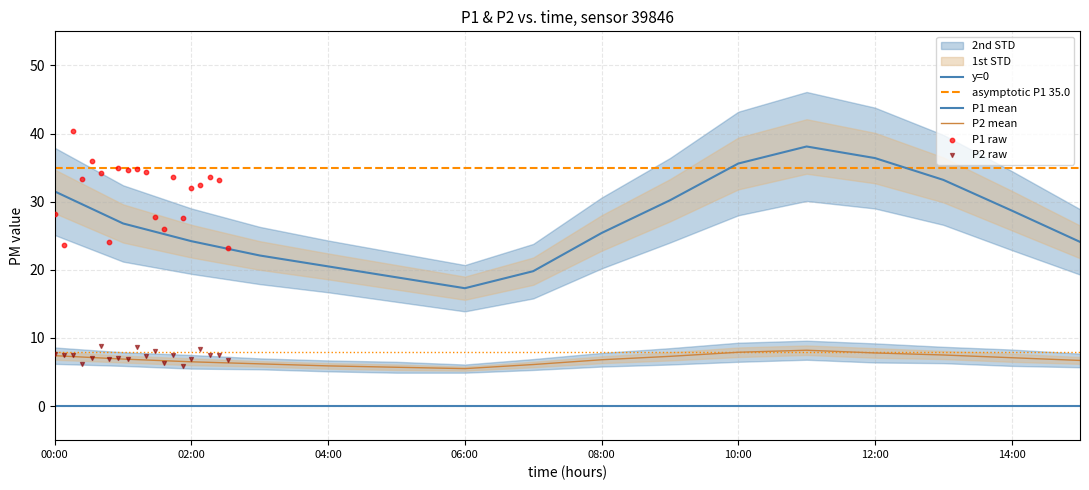

At how many categories does at least one series exceed 6?

16